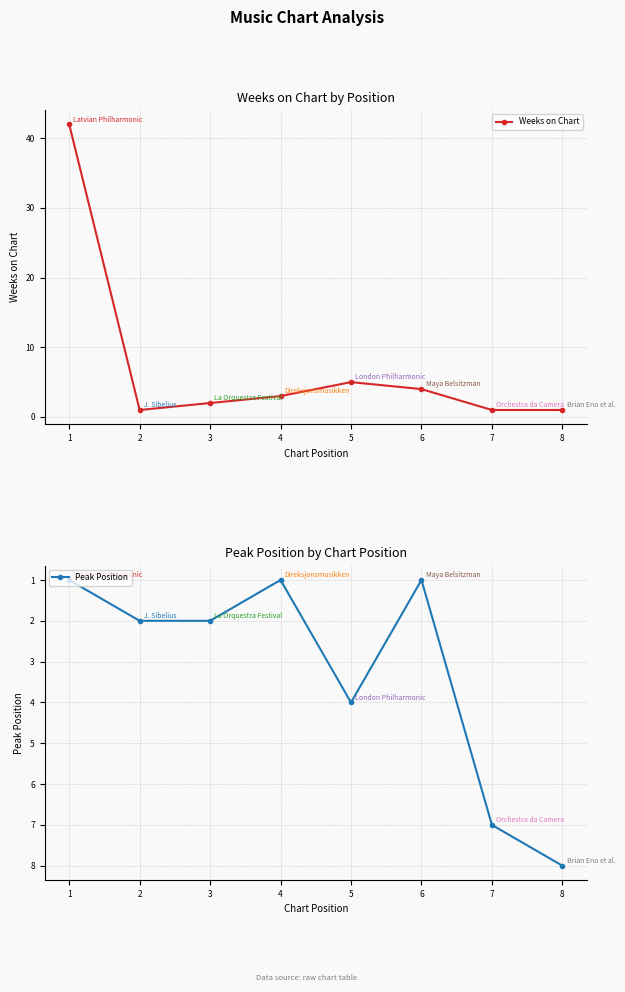

Reading right to left, transcribe all the data shown in this chart.

Weeks on Chart: 1	1	4	5	3	2	1	42
Peak Position: 8	7	1	4	1	2	2	1